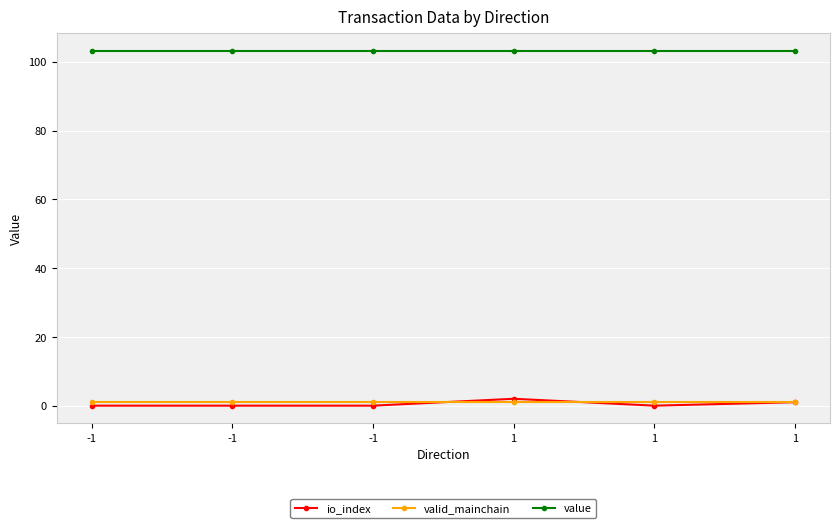

What is the spread (max minus min) of values at -1?

103.1